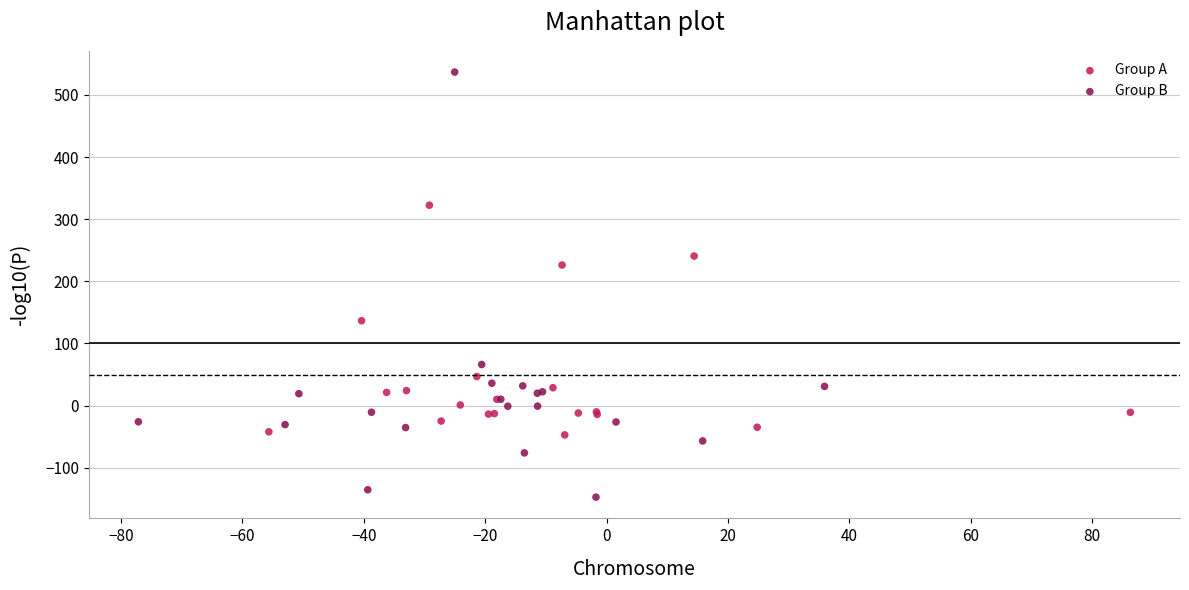

Which series has the largest Y range (max minus min)?

Group B